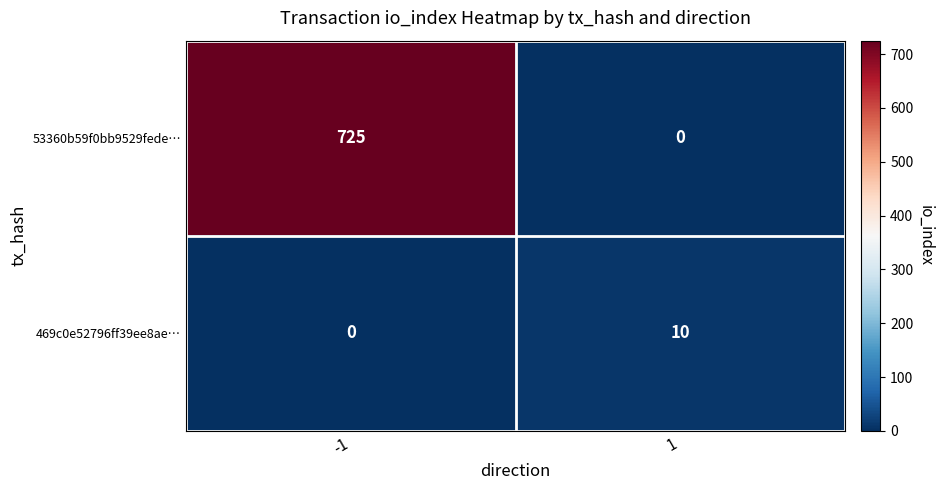

How many values in 469c0e52796ff39ee8ae… are above zero?

1